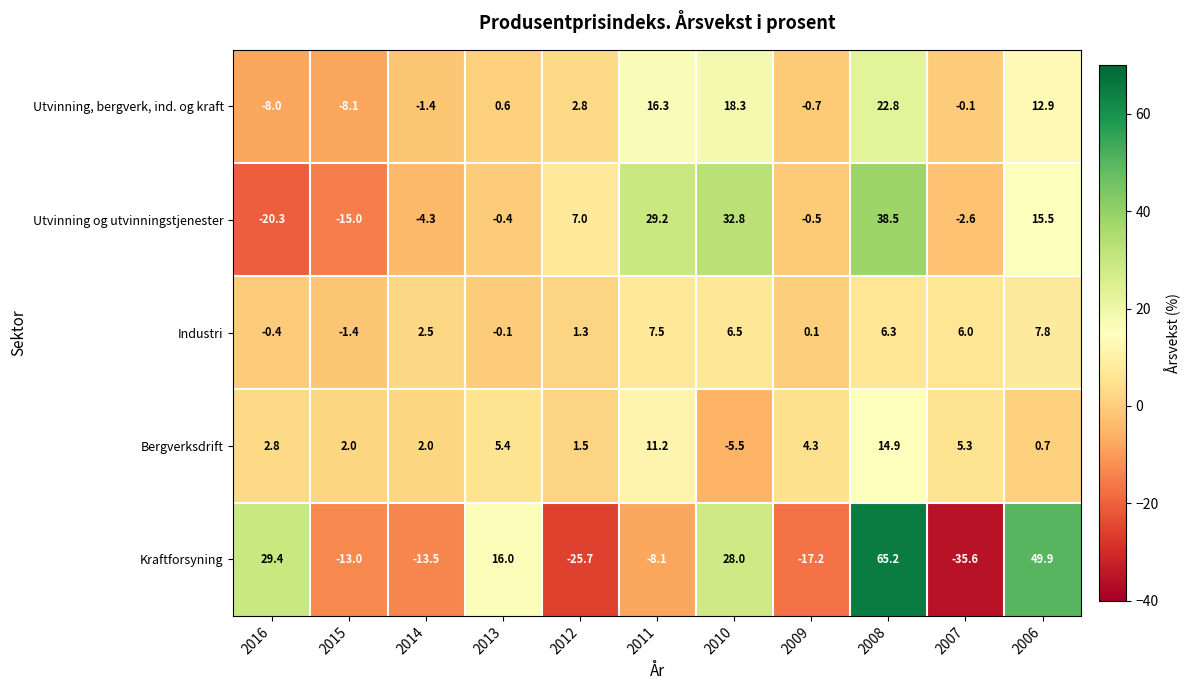

At which category is the sum across all series the highest?

2008